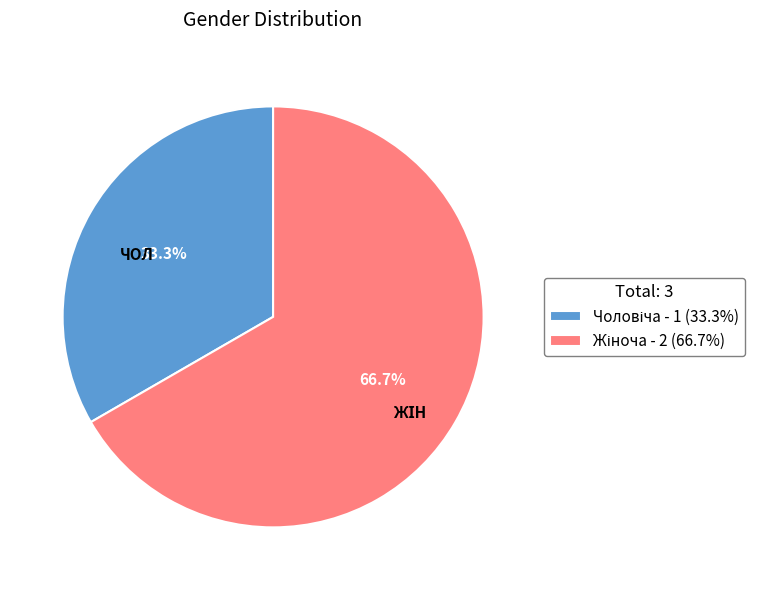

Is there any slice that represents more than half of the pie?

Yes